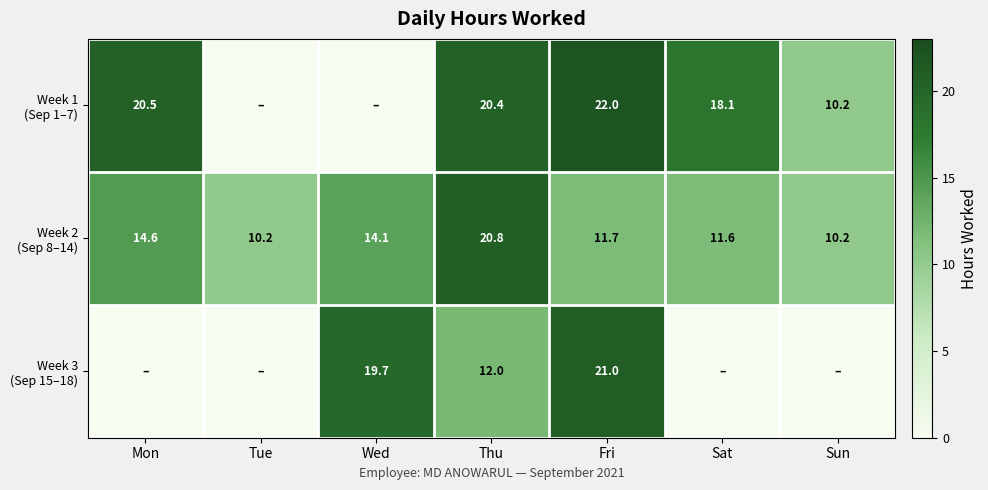

At how many categories does at least one series exceed 18?

5